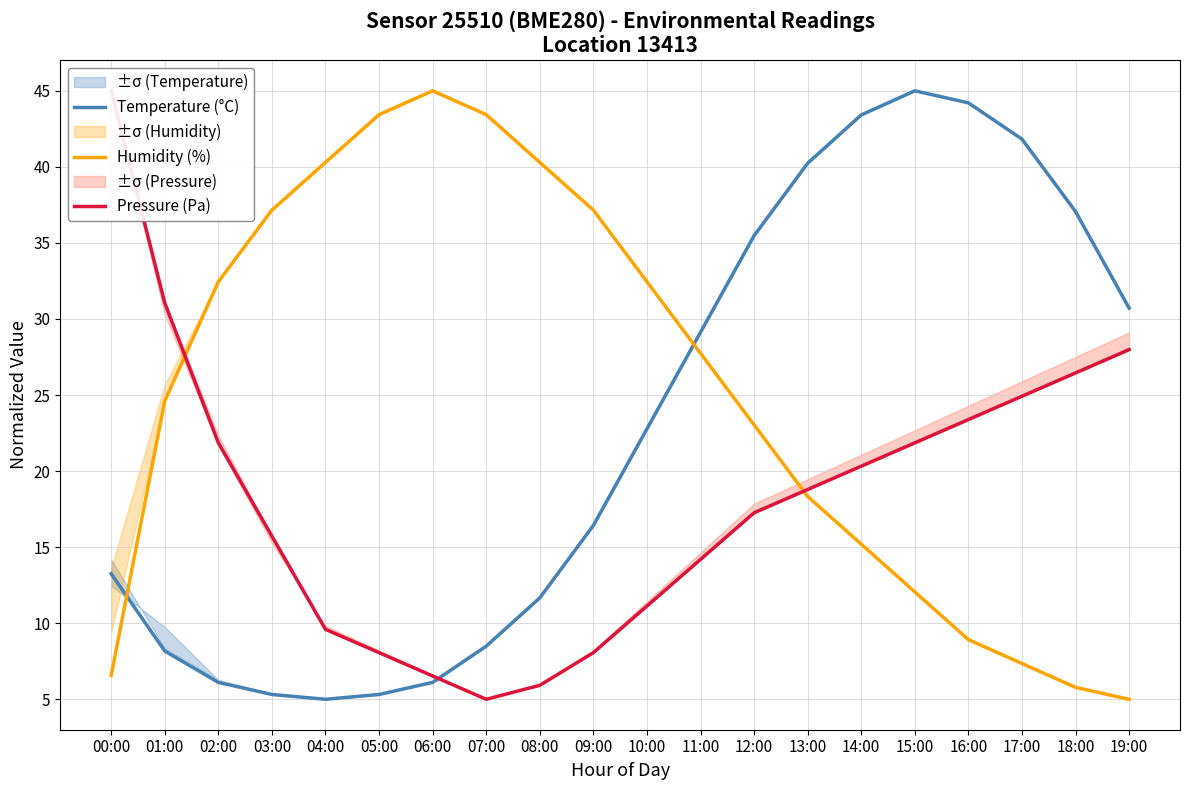

At which label does Pressure (Pa) first exceed 18?

00:00